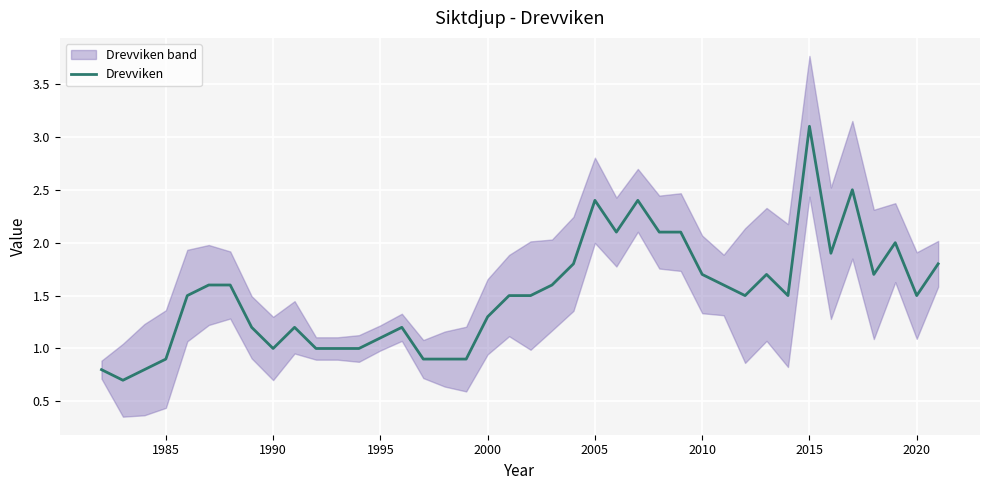

What is the sum of all values?

60.6